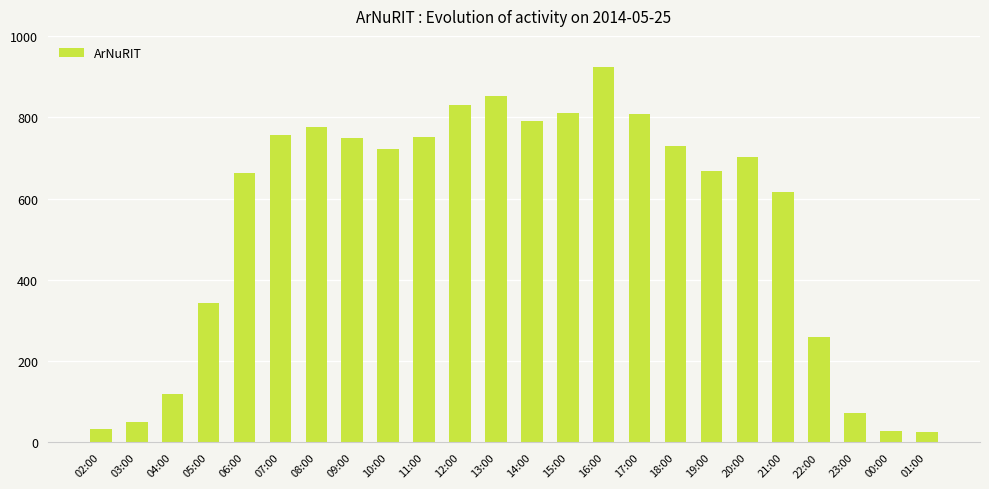

What is the difference between the values at 18:00 and 10:00?

5